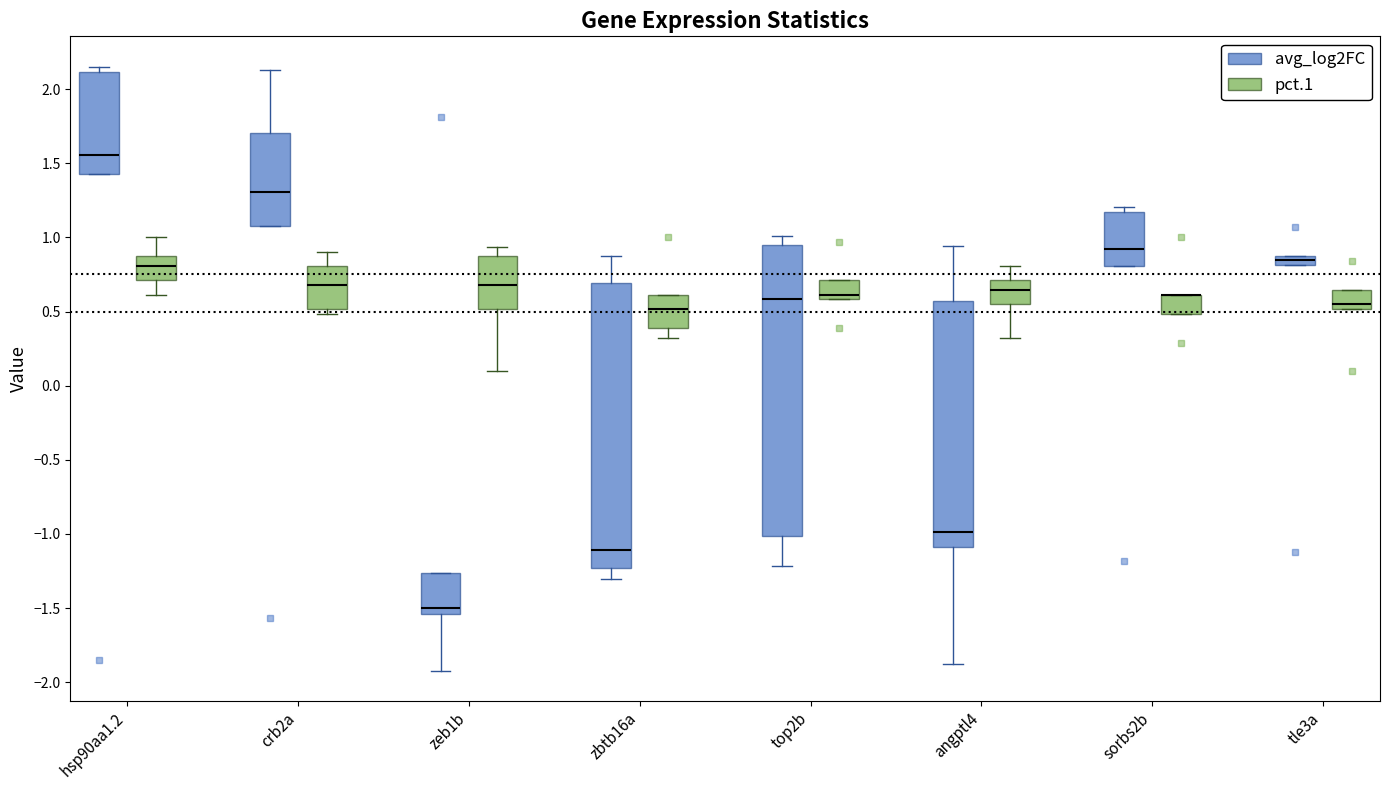

Where does the median line of the box for zeb1b (avg_log2FC) sit on the y-axis? The values are not printed on the chart, so give them approximately, as read against the axis.

-1.50